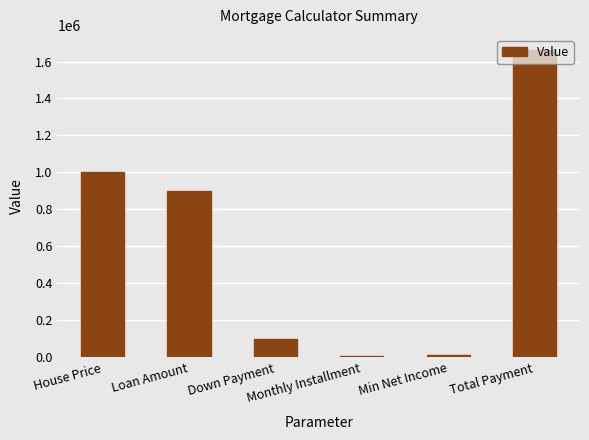

What is the maximum value shown in the chart?

1660967.8